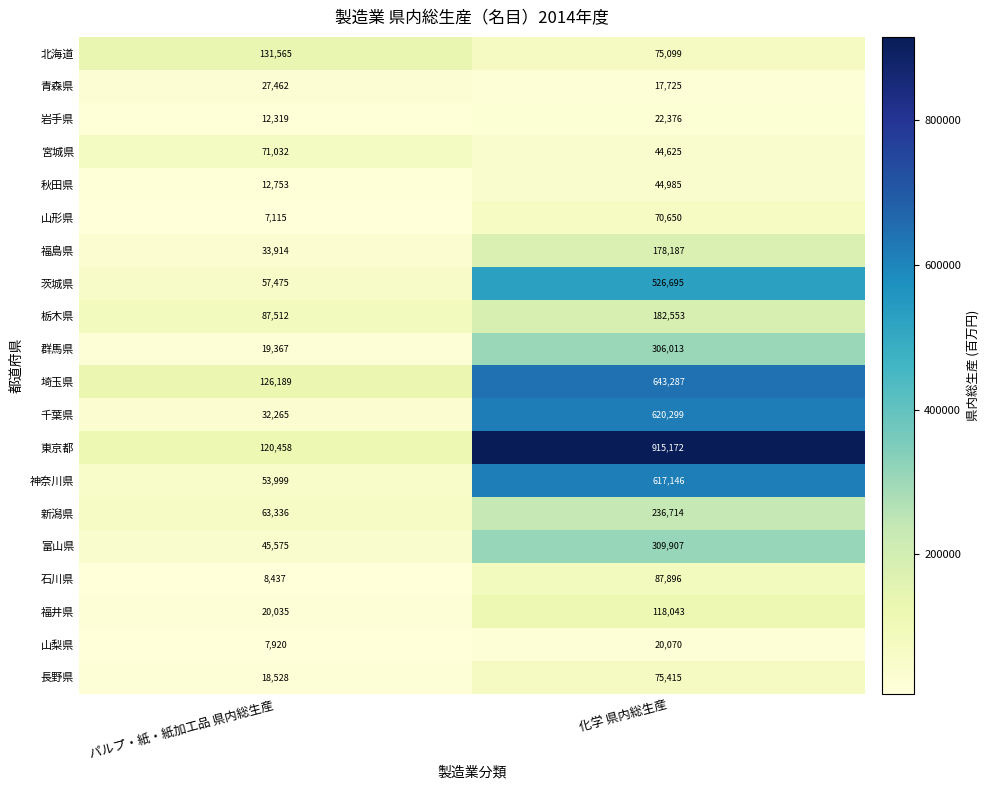

What is the difference between the 山形県 values at 化学 県内総生産 and パルプ・紙・紙加工品 県内総生産?

63535